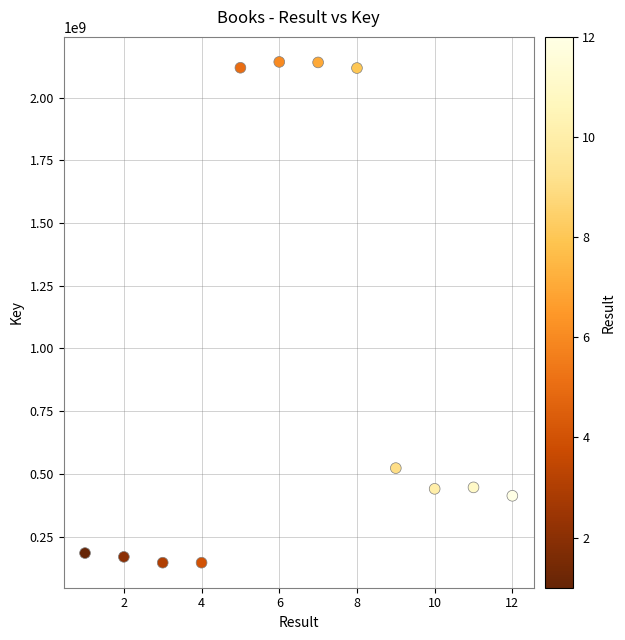

What is the range of X values (max minus min)?

11